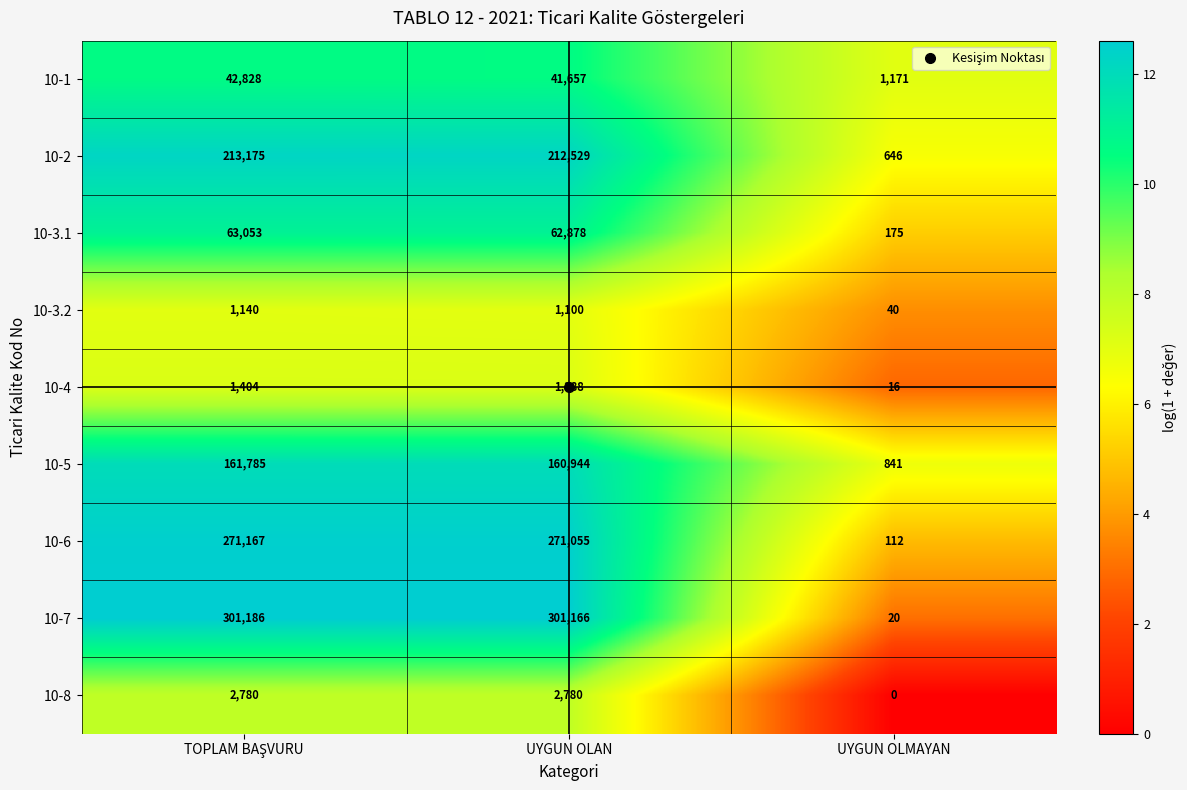

Rank the series at UYGUN OLMAYAN from lowest to highest value.

10-8, 10-4, 10-7, 10-3.2, 10-6, 10-3.1, 10-2, 10-5, 10-1